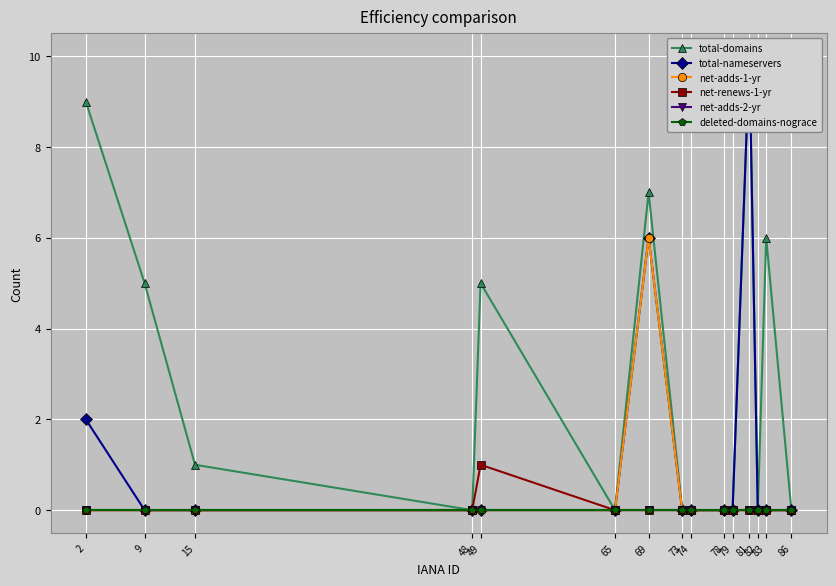

True or false: deleted-domains-nograce has more than 1 points higher than both neighbors.

False